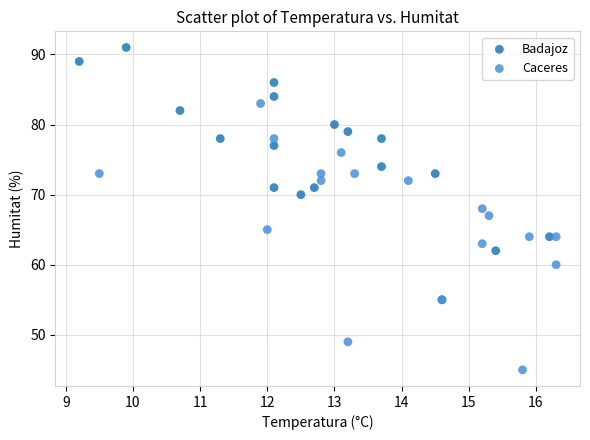

Which series has the widest spread of Y values?

Caceres